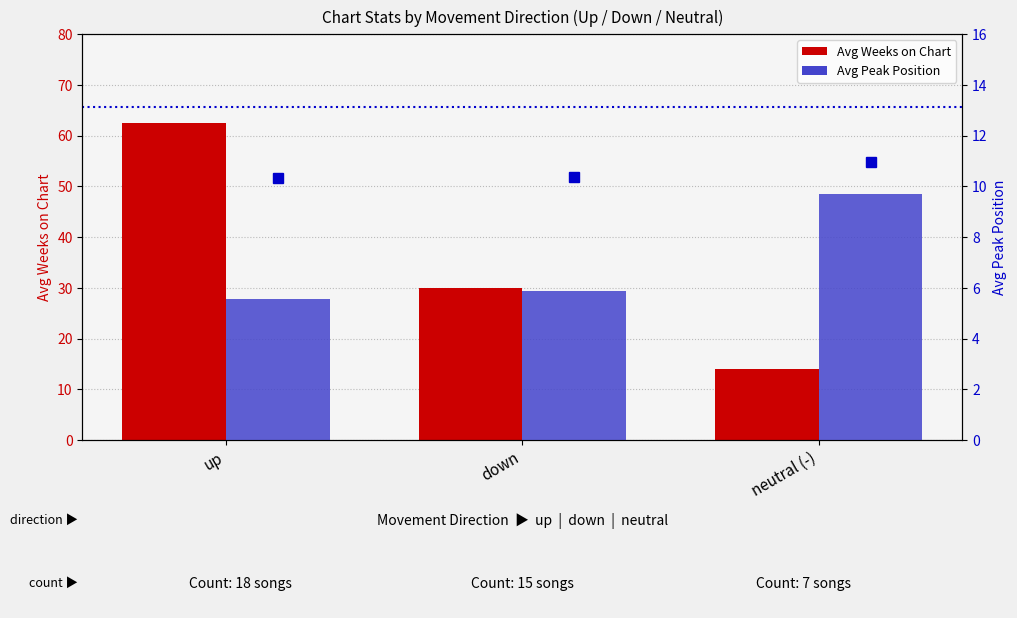

Which category has the highest value in the Avg Weeks on Chart series?

up